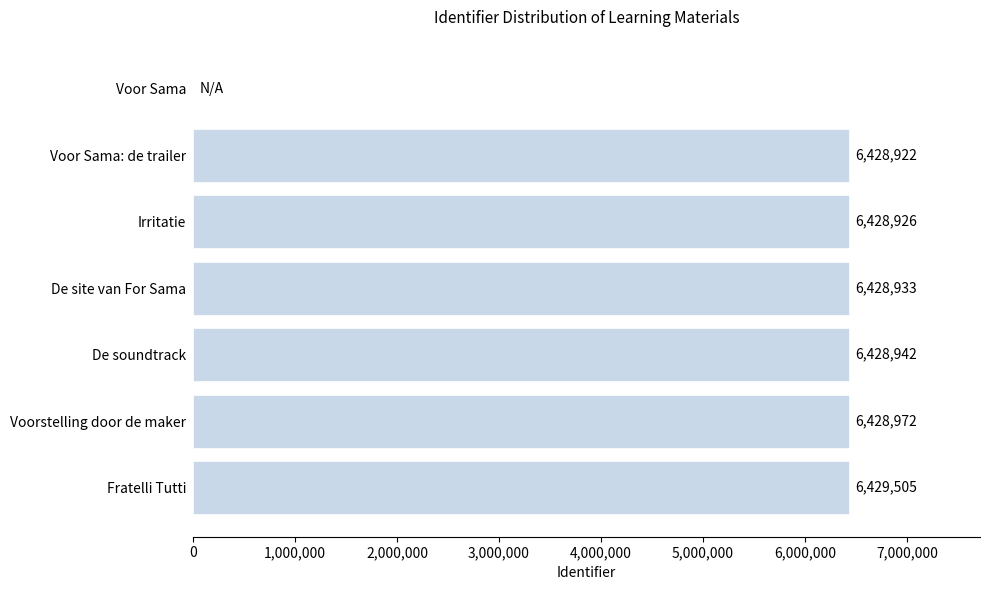

At which category does the chart reach its peak across all series?

Fratelli Tutti